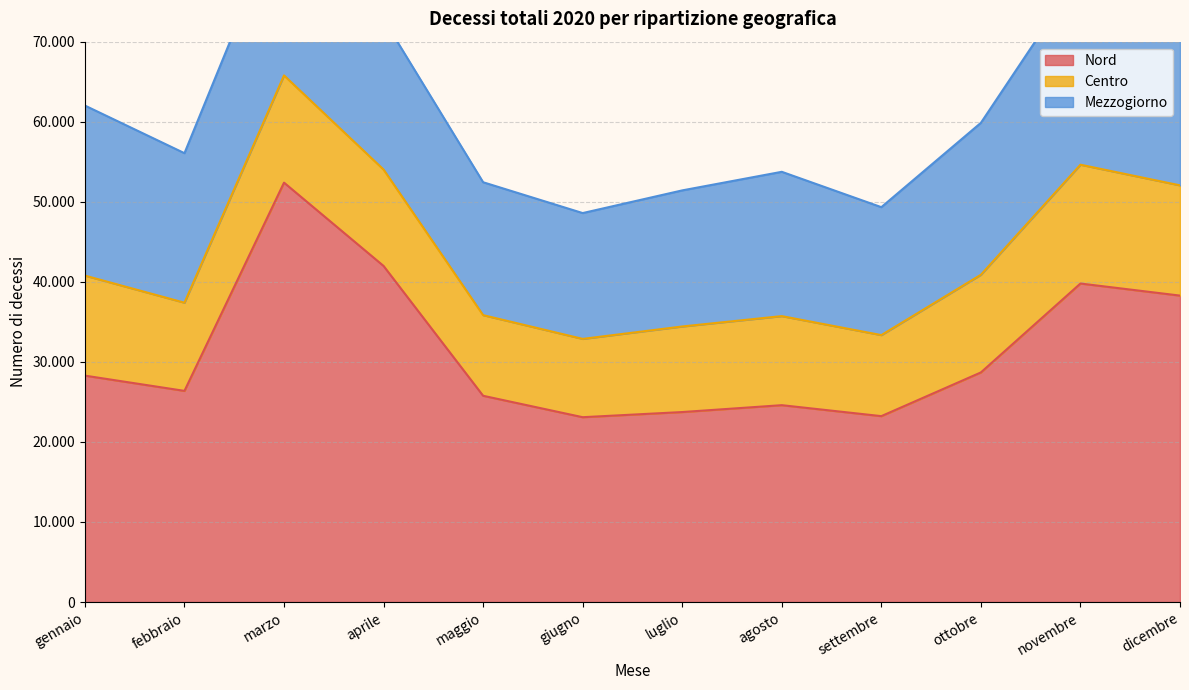

What is the value of the Nord point at the 8th from the left?

24591